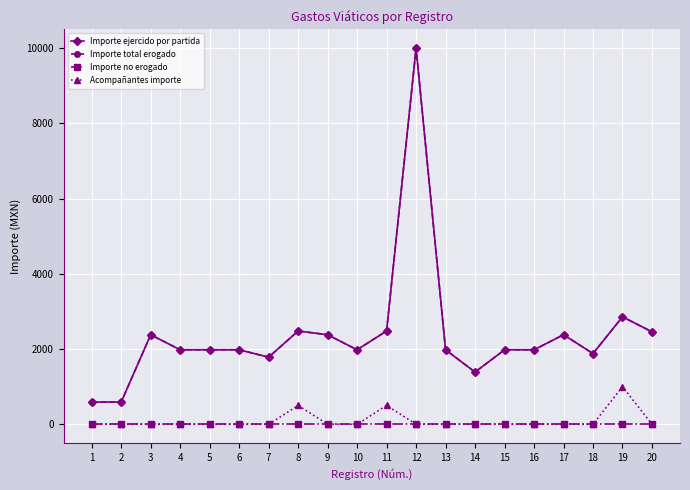

What is the sum of all Importe total erogado values?

47496.8